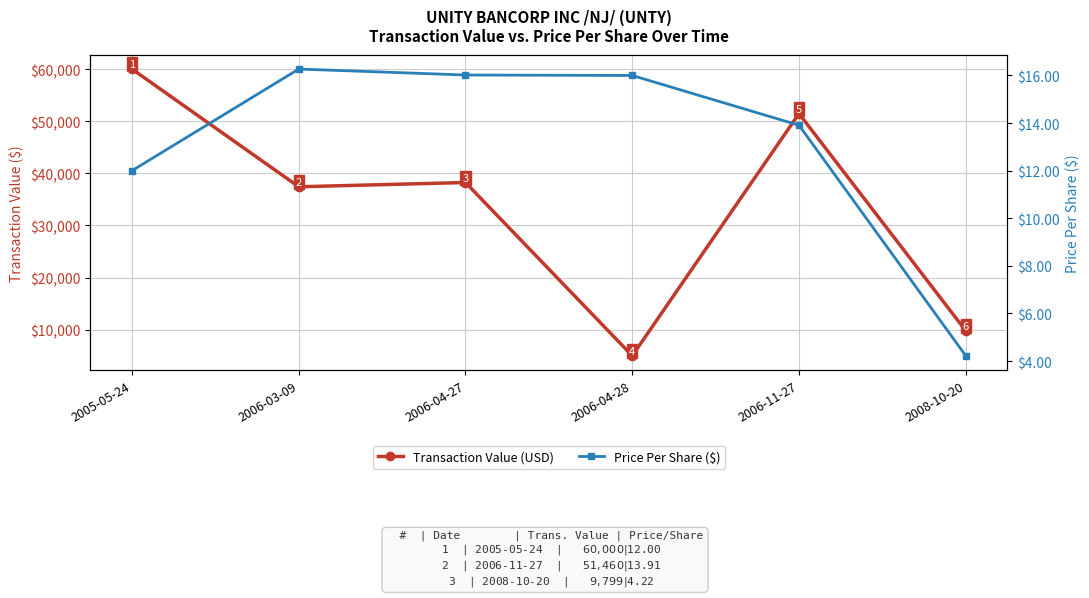

Reading left to right, list all the values displayed in this chart.

Transaction Value (USD): 2005-05-24=60000.0	2006-03-09=37421.0	2006-04-27=38240.0	2006-04-28=5008.0	2006-11-27=51460.0	2008-10-20=9799.0
Price Per Share ($): 2005-05-24=12.0	2006-03-09=16.3	2006-04-27=16.0	2006-04-28=16.0	2006-11-27=13.9	2008-10-20=4.2